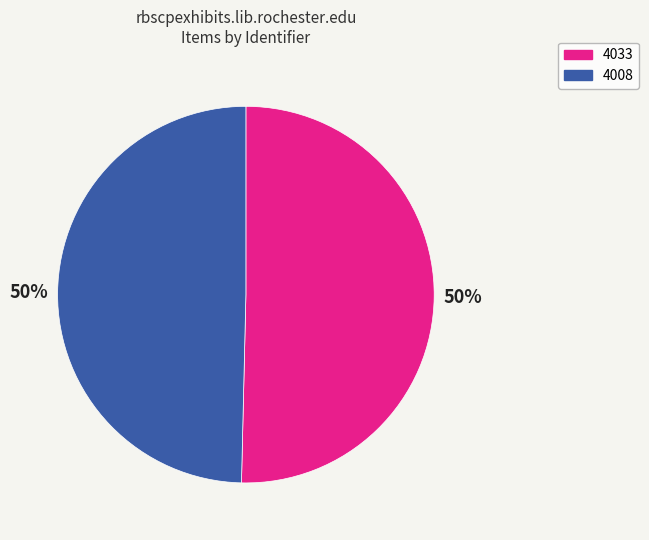

Between 4033 and 4008, which is larger?

4033